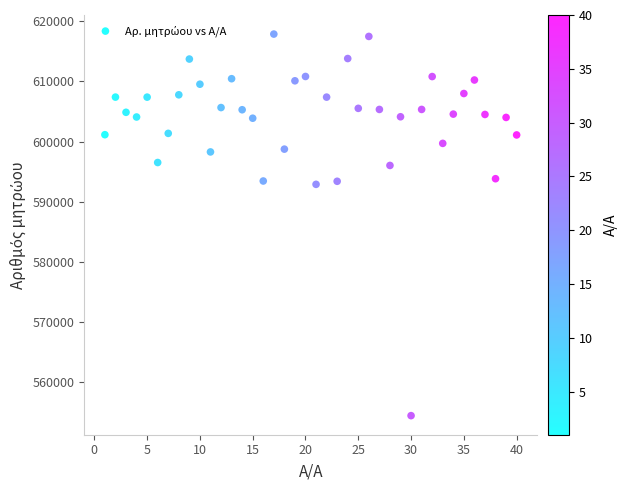

What is the range of Y values (max minus min)?

63428